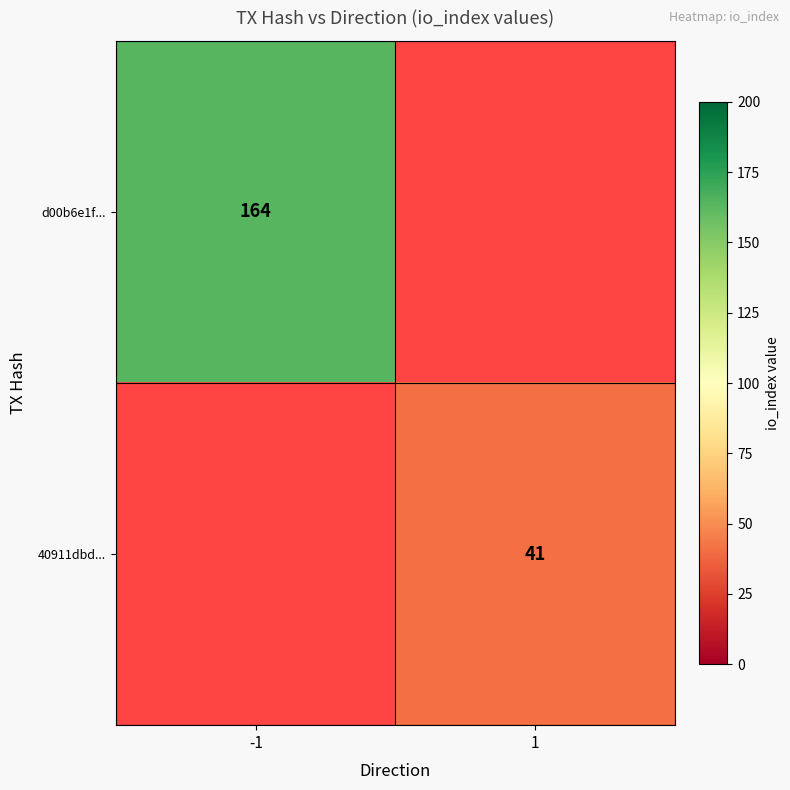

The 40911dbd... series shows 41 at 1. True or false?

True